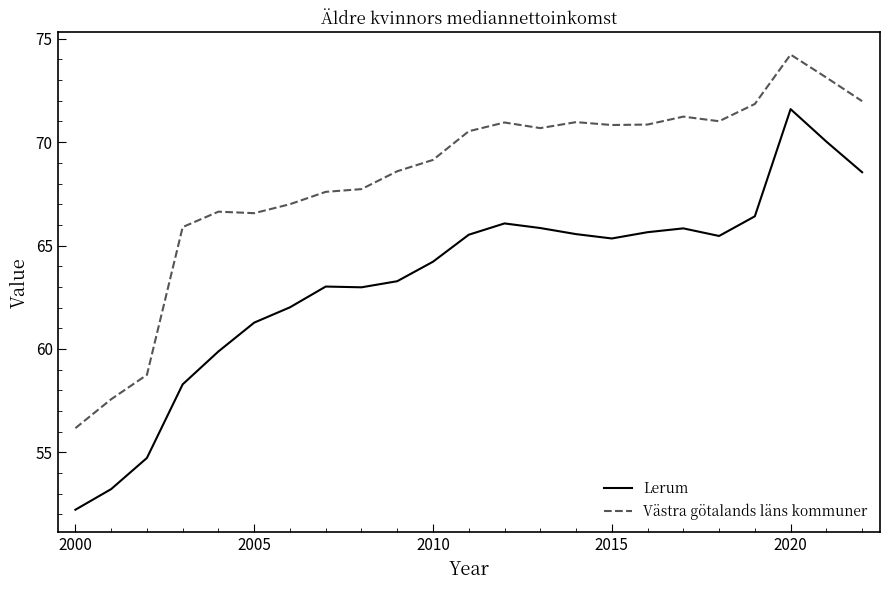

Which series has the largest total across all categories?

Västra götalands läns kommuner